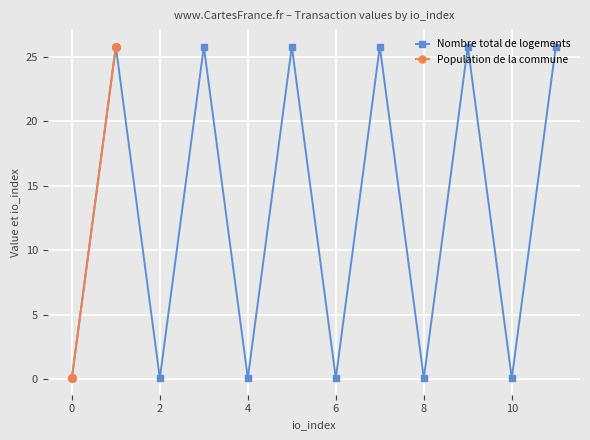

How many interior local peaks does the Nombre total de logements series have?

5